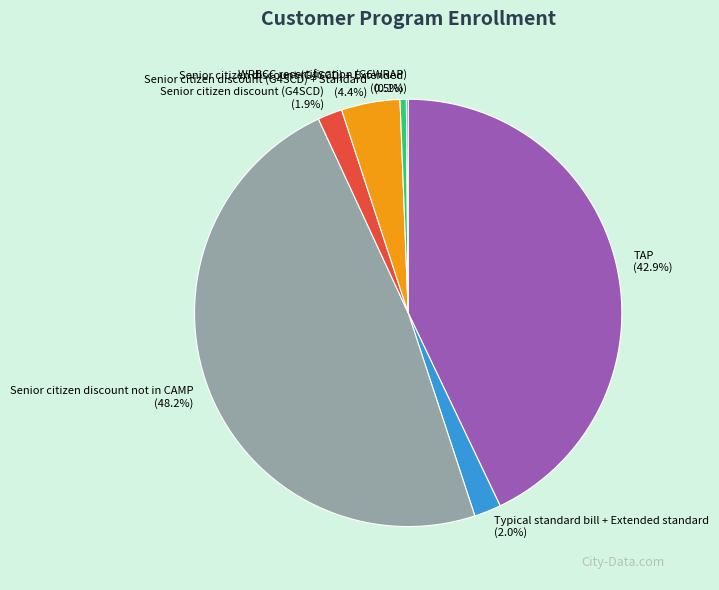

The Senior citizen discount (G4SCD) + Standard slice represents 4% of the pie. True or false?

True